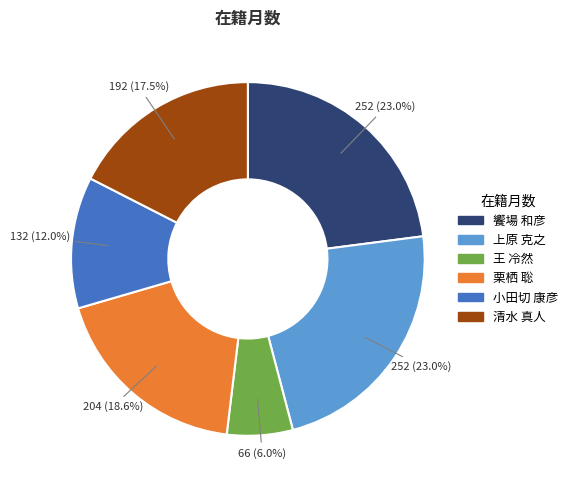

Does any single category account for the majority?

No